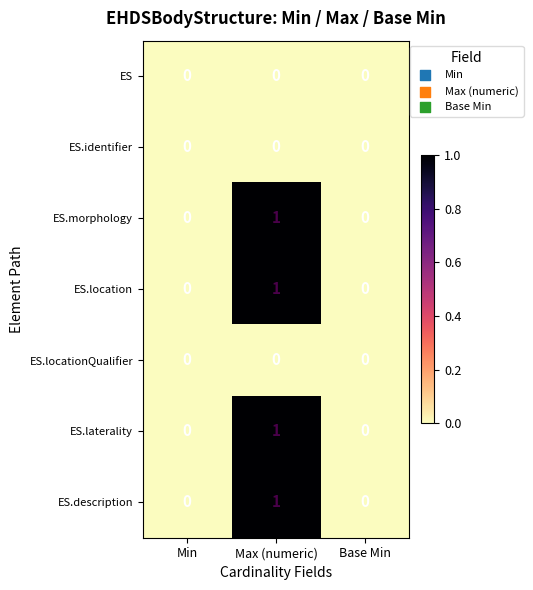

At which category is the sum across all series the highest?

Max (numeric)